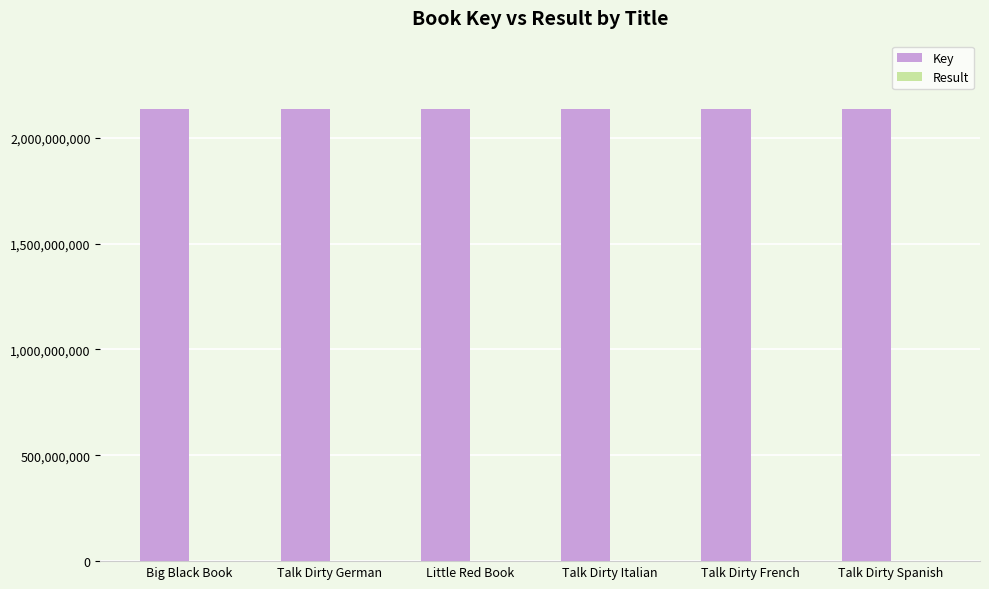

The Key series shows 3440773981 at Talk Dirty Spanish. True or false?

False